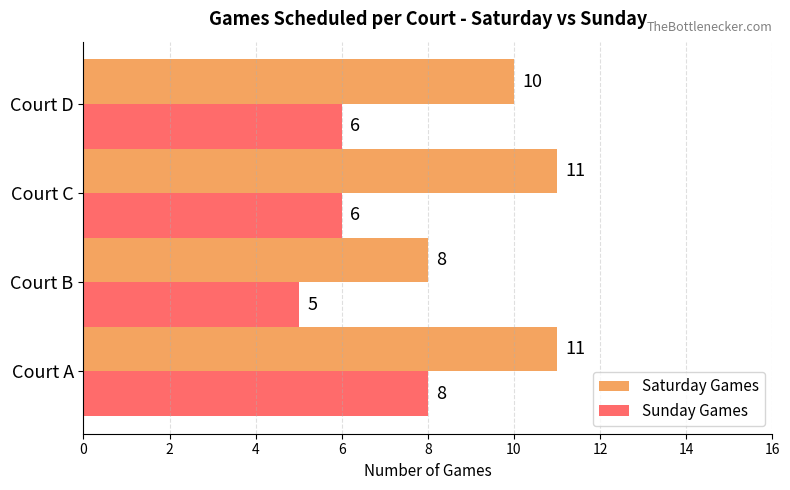

Is it true that Sunday Games equals 6 at Court D?

True